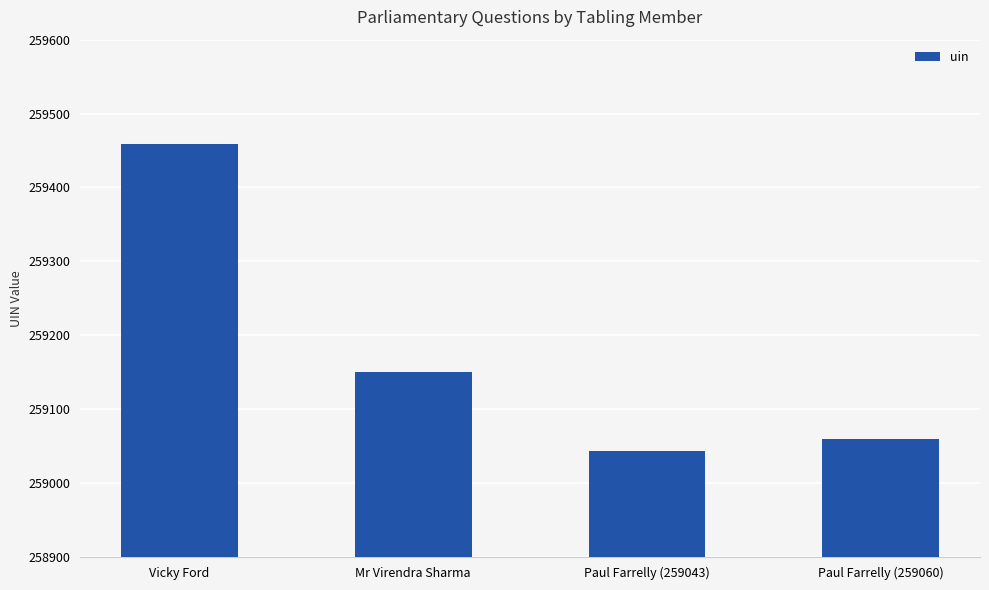

Reading right to left, what are all the values shown in this chart?

259060	259043	259151	259459